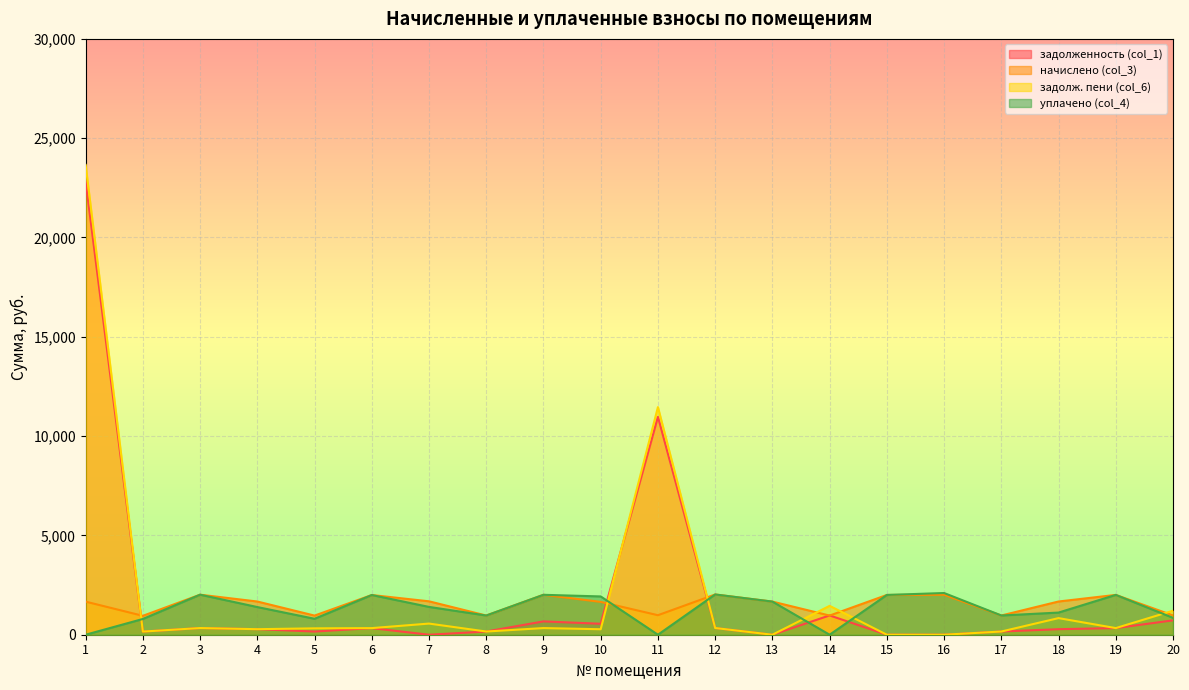

Where does the уплачено (col_4) series first go above 1400?

3